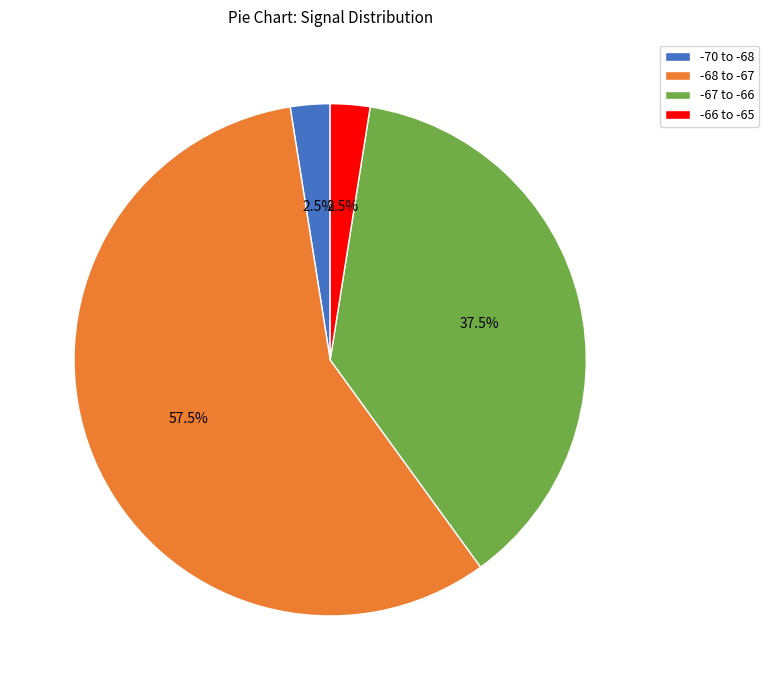

Count the number of slices in the pie.

4